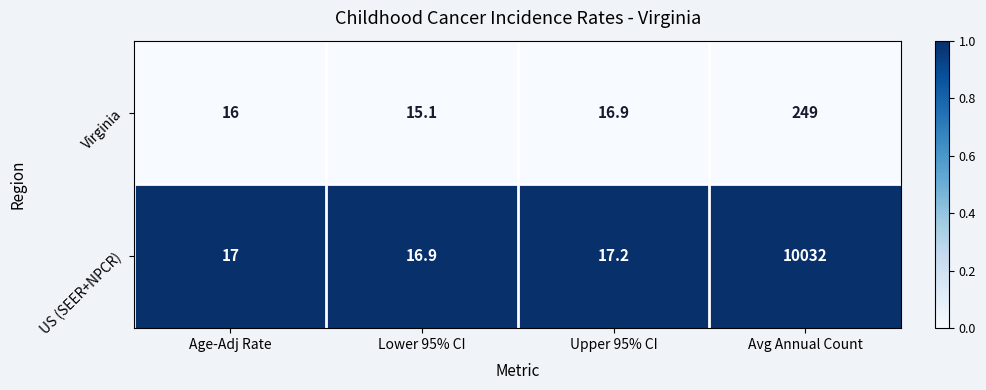

Where is US (SEER+NPCR) nearest to the value 5024?

Upper 95% CI